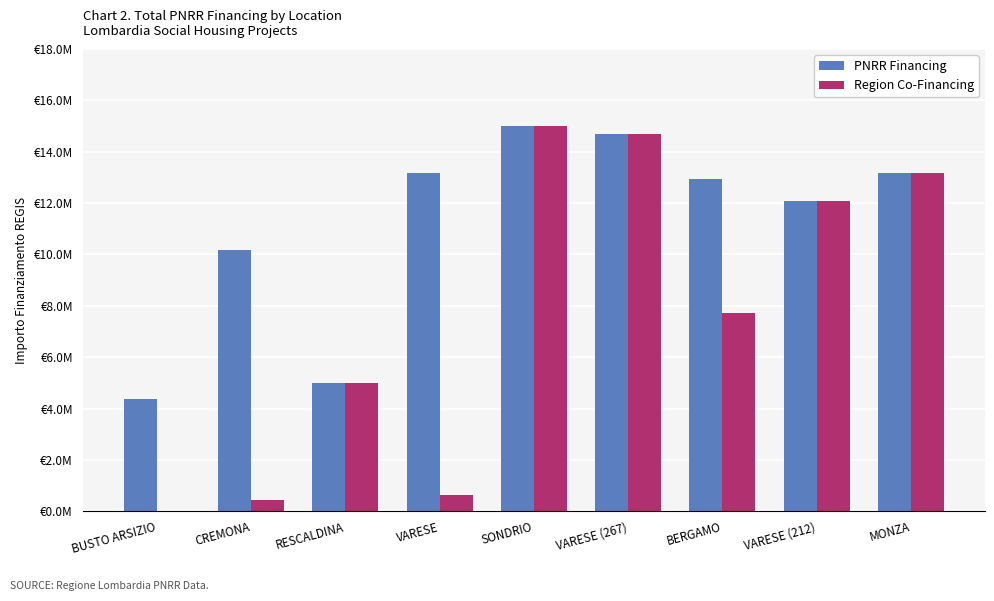

Where does the Region Co-Financing series first go above 7728036?

SONDRIO